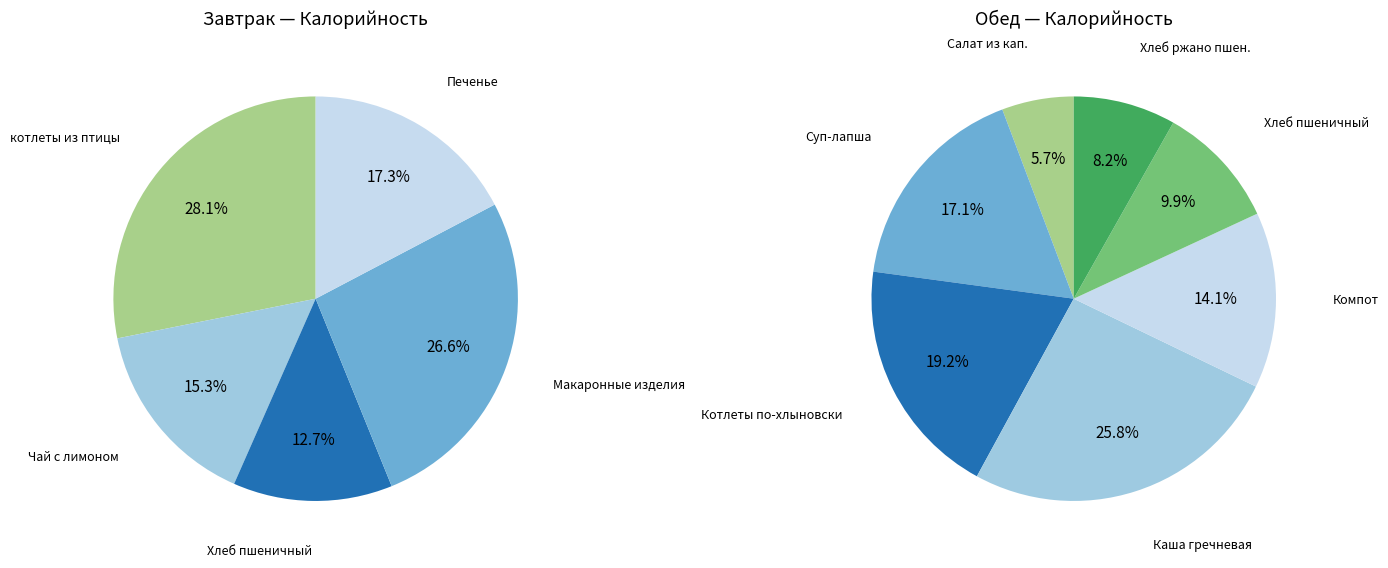

What is the smallest slice in the pie chart?

Салат из квашеной капусты